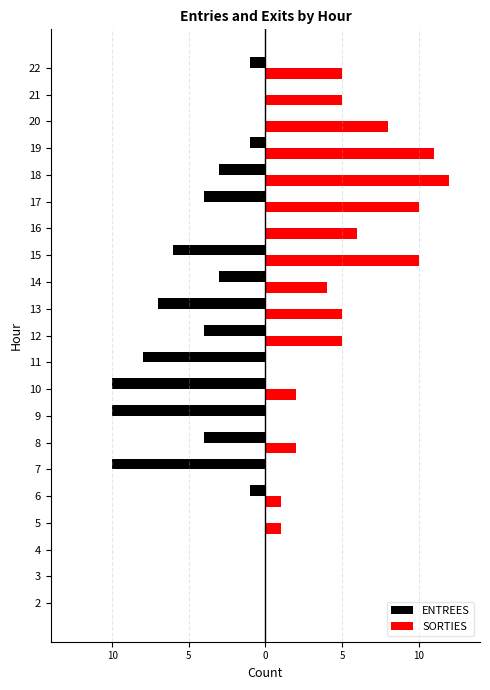

Between 10 and 18, which is larger?

18